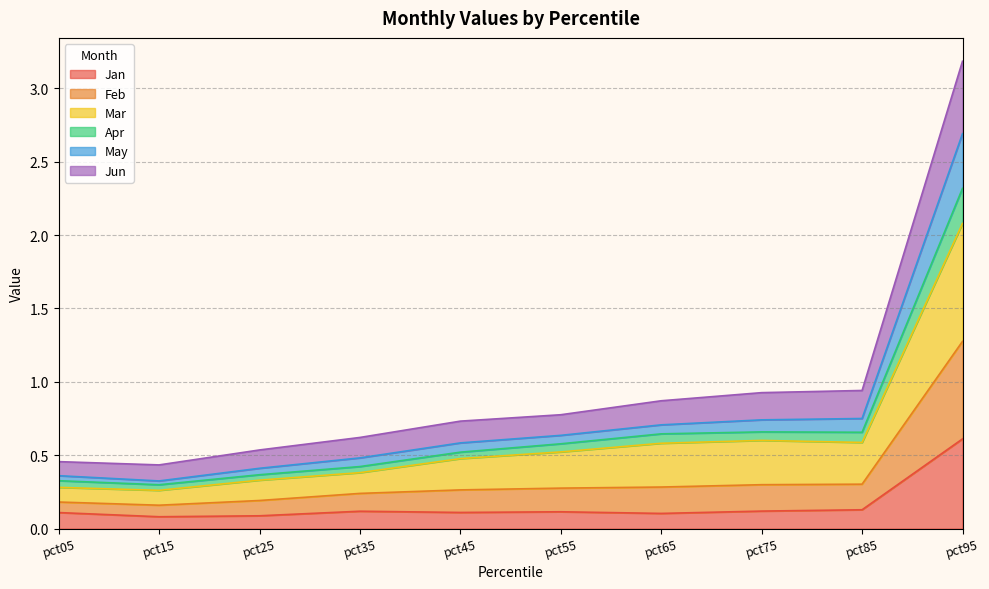

Which category has the highest value in the Jan series?

pct95